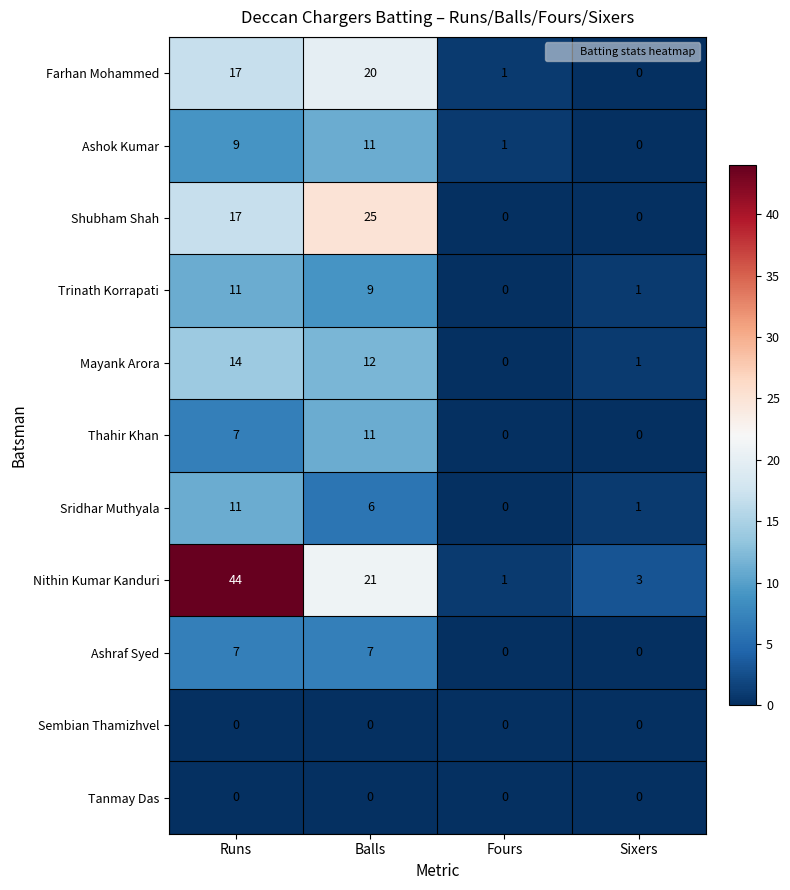

At which label does Nithin Kumar Kanduri reach its minimum?

Fours